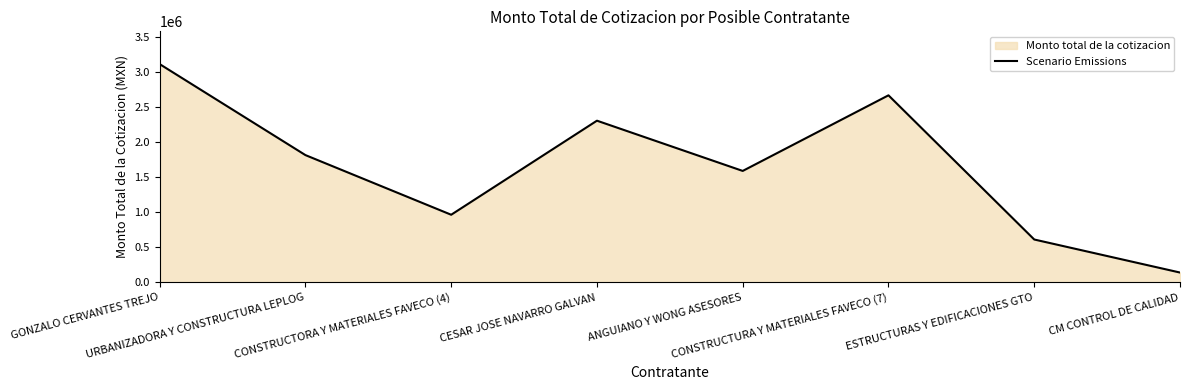

True or false: the data shows 228114.5 at ESTRUCTURAS Y EDIFICACIONES GTO.

False